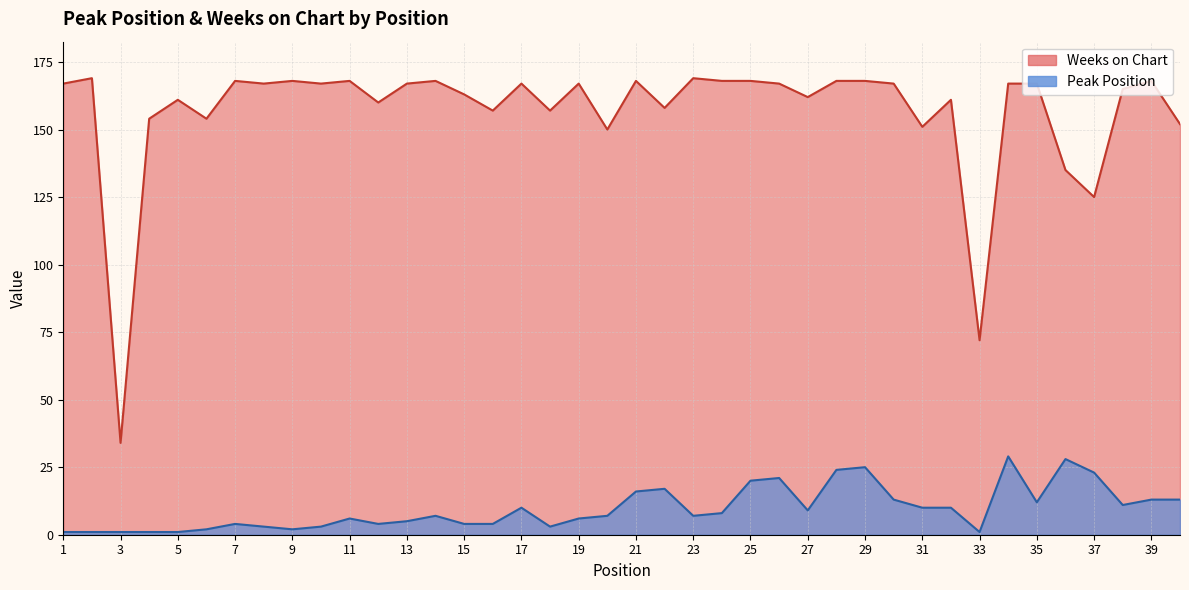

How many data points in Peak Position are above 7?

19